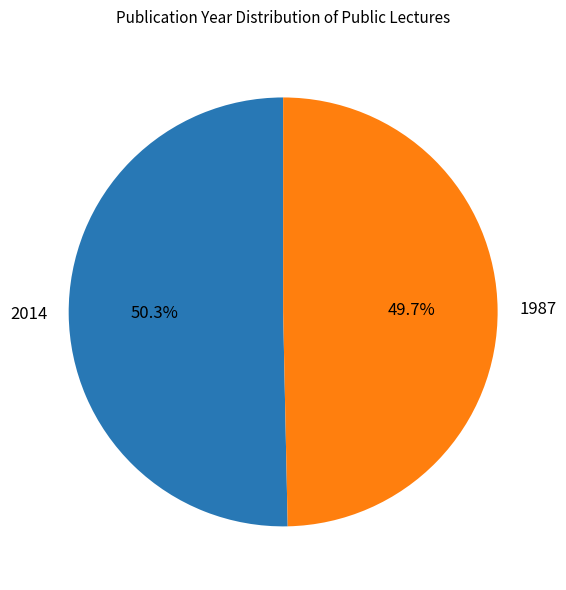

Approximately how many times larger is the value at 2014 compared to 1987?

1.0